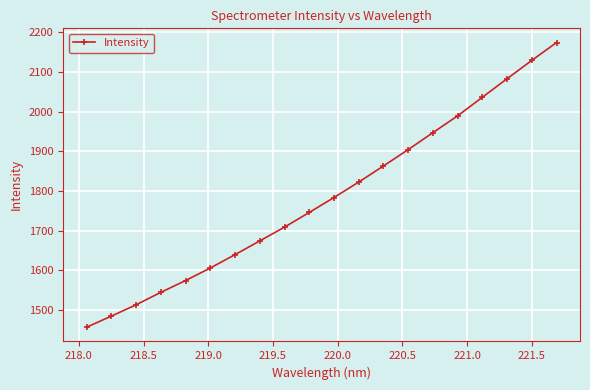

What is the difference between the maximum and minimum values?

717.7